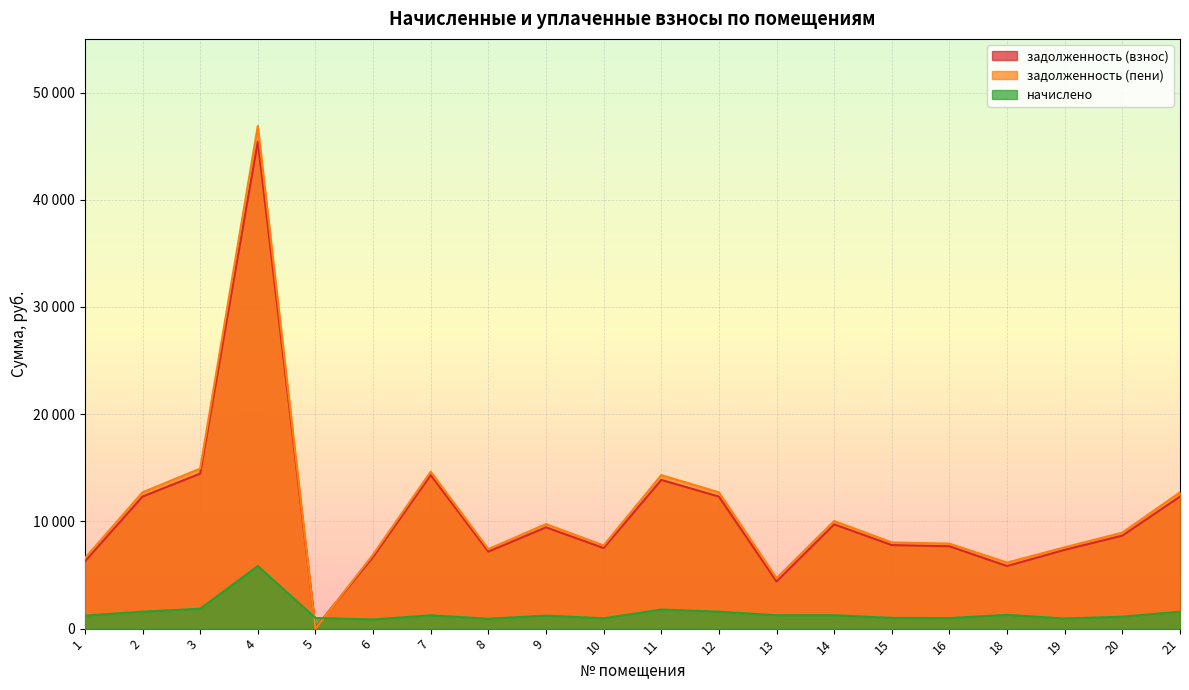

What is the sum of the начислено values at 11 and 20?

2898.4